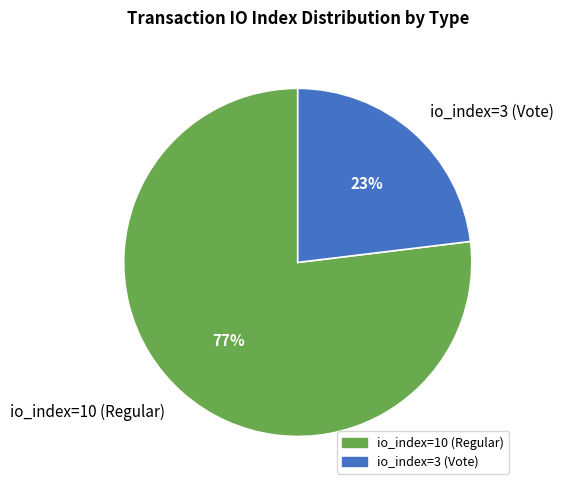

Is it true that io_index=3 (Vote) is 23% of the pie?

True